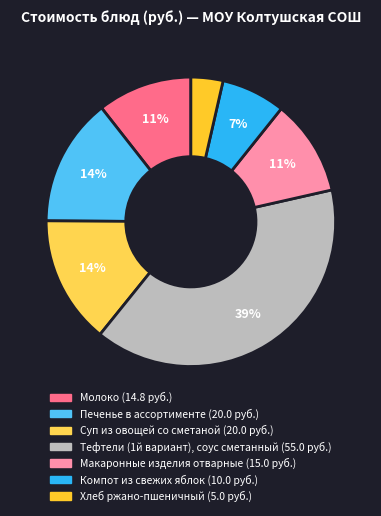

Which has a higher value, Печенье в ассортименте or Хлеб ржано-пшеничный?

Печенье в ассортименте